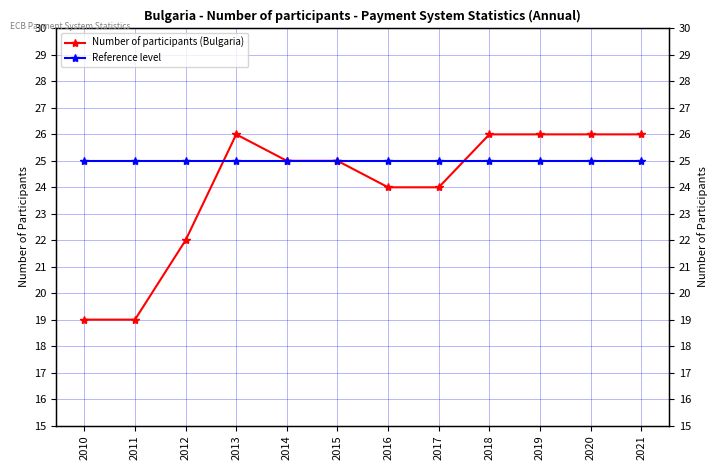

How many lines are shown in the chart?

2